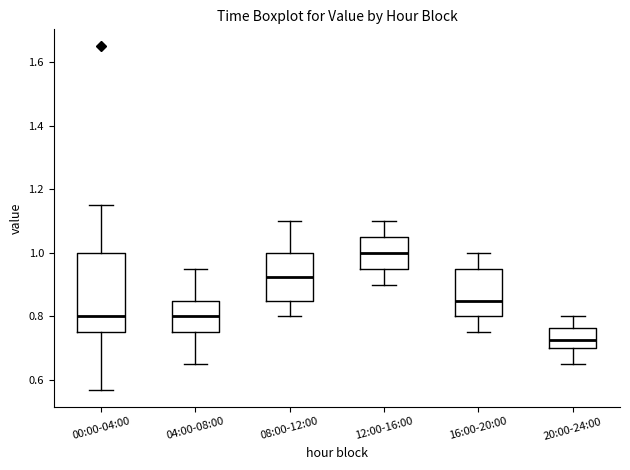

Reading left to right, transcribe this box plot: for each box, give where its median line is, the range the box spans, and where its two whiskers end, as read against the y-axis. The values are not printed on the chart, so give them approximately, as read against the axis.

00:00-04:00: median 0.80, box 0.76 to 1.00, whiskers 0.58 to 1.16
04:00-08:00: median 0.80, box 0.76 to 0.86, whiskers 0.66 to 0.96
08:00-12:00: median 0.92, box 0.86 to 1.00, whiskers 0.80 to 1.10
12:00-16:00: median 1.00, box 0.96 to 1.06, whiskers 0.90 to 1.10
16:00-20:00: median 0.86, box 0.80 to 0.96, whiskers 0.76 to 1.00
20:00-24:00: median 0.72, box 0.70 to 0.76, whiskers 0.66 to 0.80